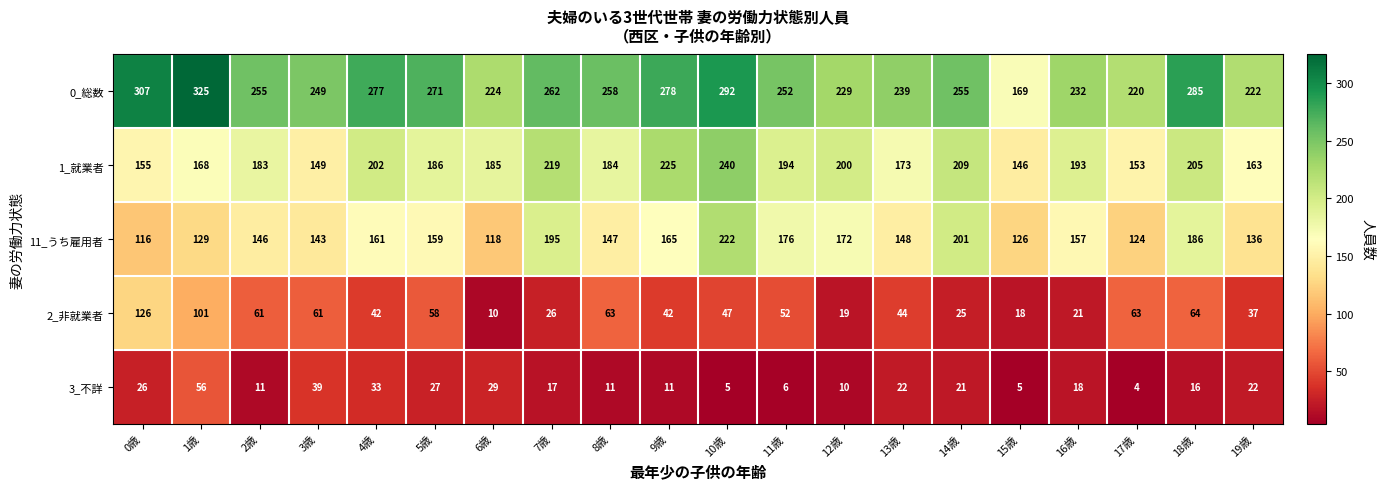

The value of 2_非就業者 at 5歳 is 58. True or false?

True